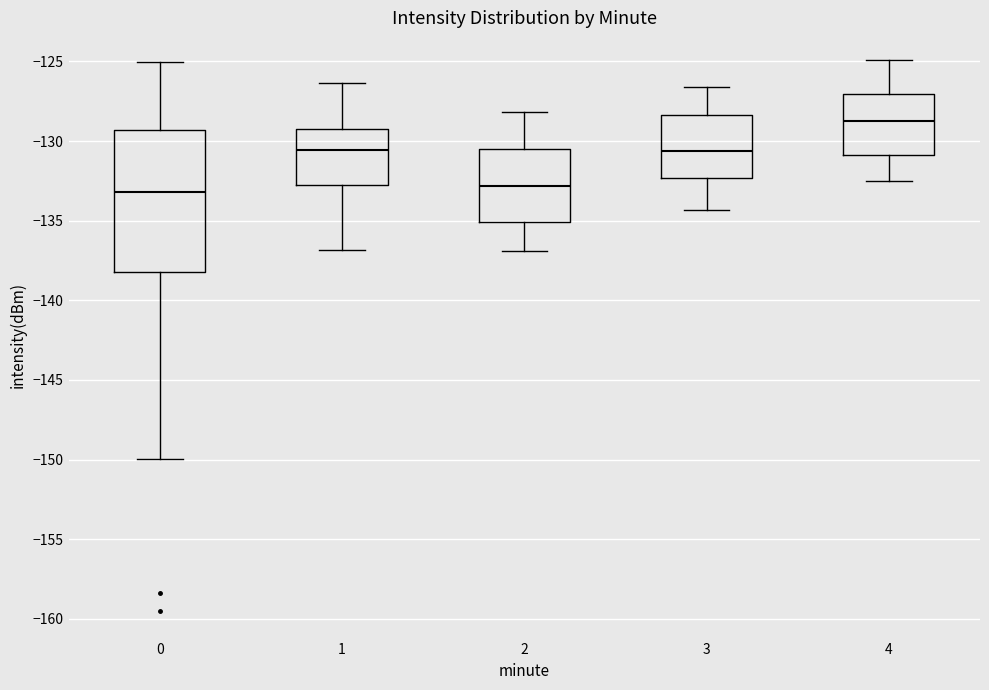

Reading left to right, read every box against the y-axis: the position of its median line, the range the box covers, and the ends of its whiskers. The values are not printed on the chart, so give them approximately, as read against the axis.

0: median -133.0, box -138.0 to -129.5, whiskers -150.0 to -125.0
1: median -130.5, box -132.5 to -129.0, whiskers -137.0 to -126.5
2: median -133.0, box -135.0 to -130.5, whiskers -137.0 to -128.0
3: median -130.5, box -132.5 to -128.5, whiskers -134.5 to -126.5
4: median -128.5, box -131.0 to -127.0, whiskers -132.5 to -125.0